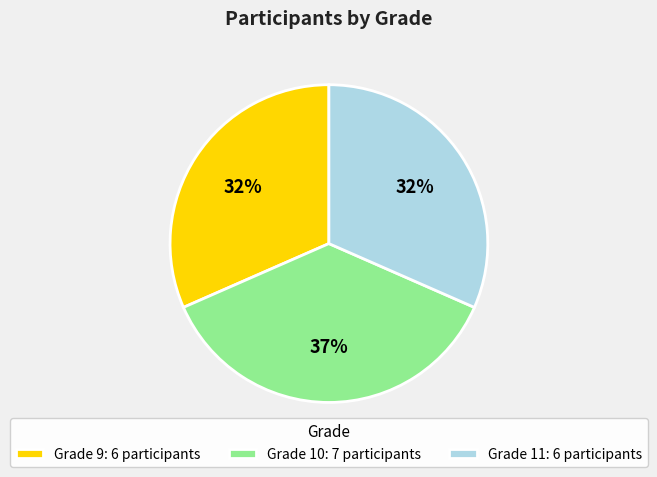

How many slices are in this pie chart?

3